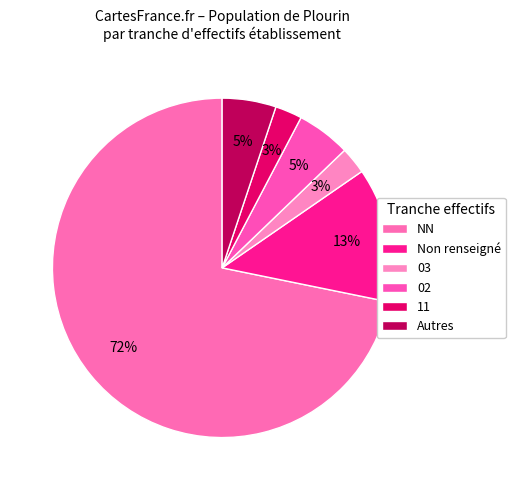

How many slices are in this pie chart?

6